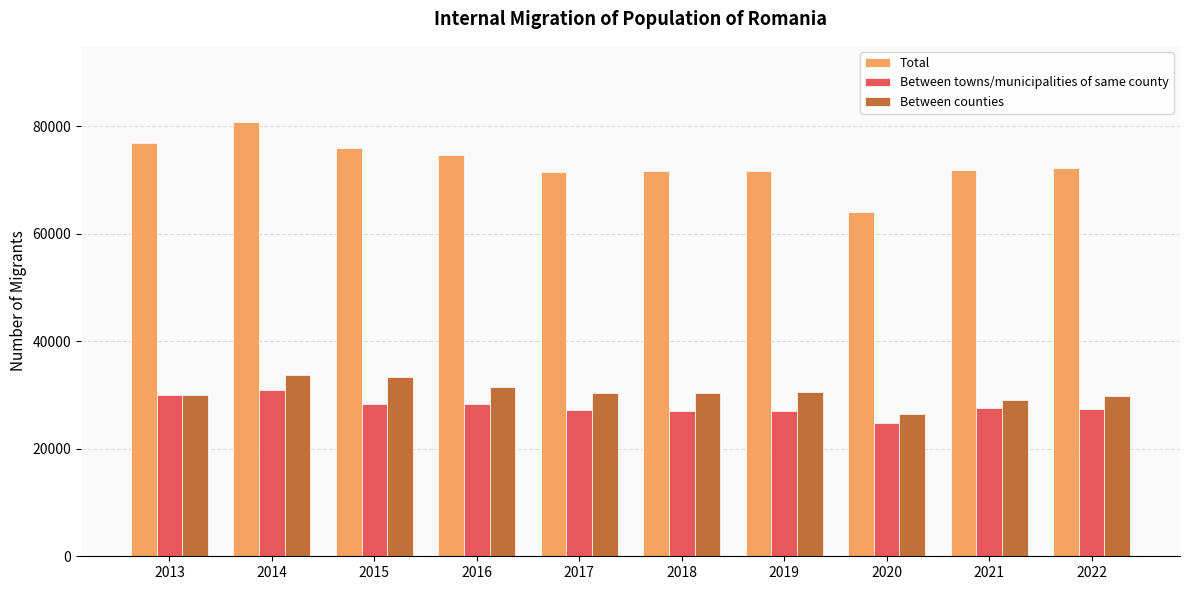

What is the value of the Between towns/municipalities of same county bar at the 6th from the left?

27081